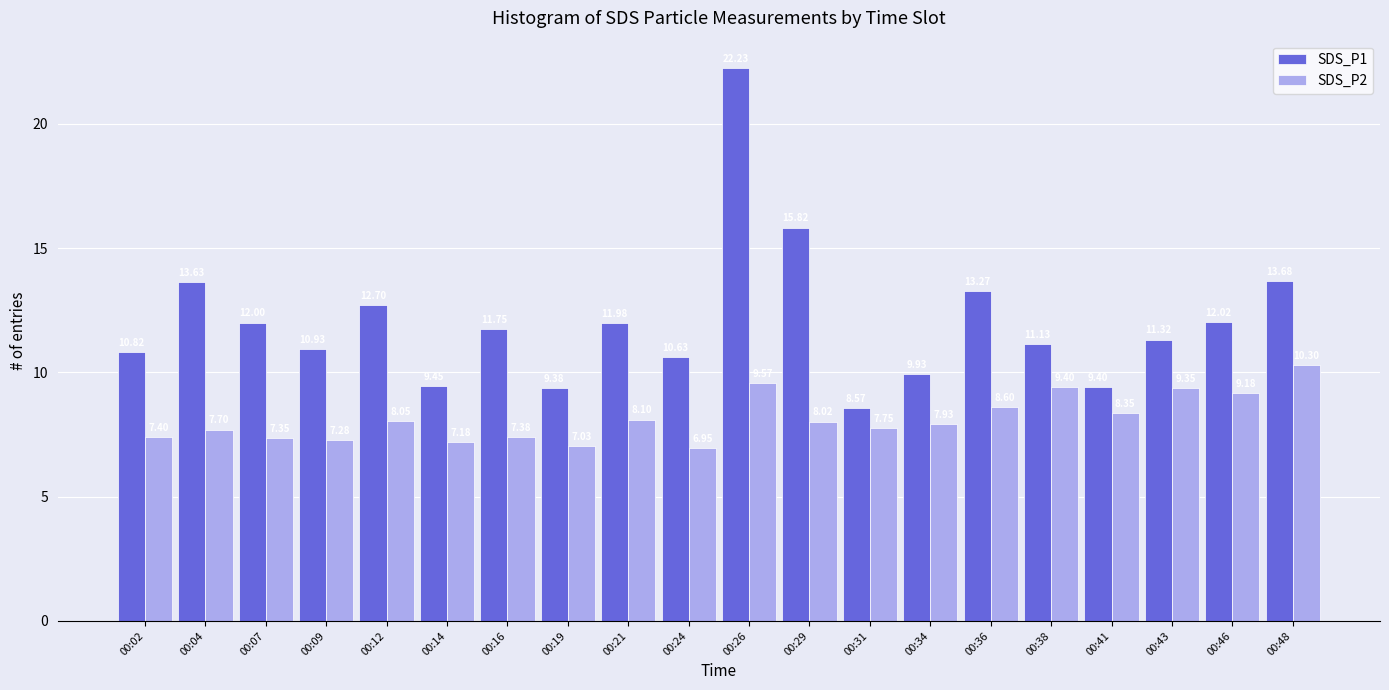

Rank the series by their average value, from lowest to highest.

SDS_P2, SDS_P1